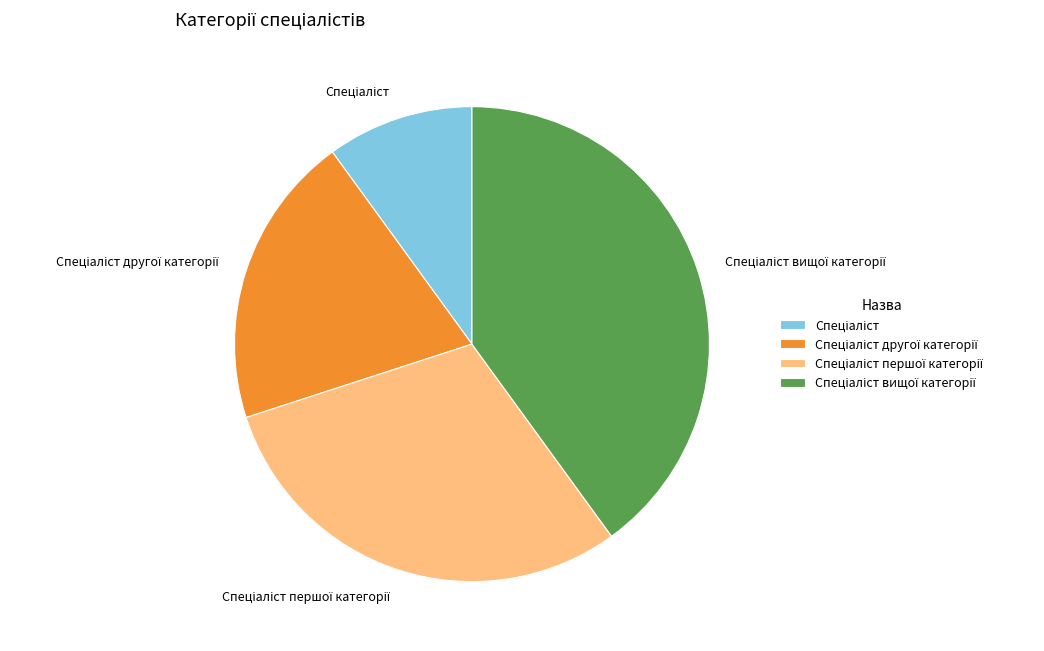

Is there a majority slice in this chart?

No